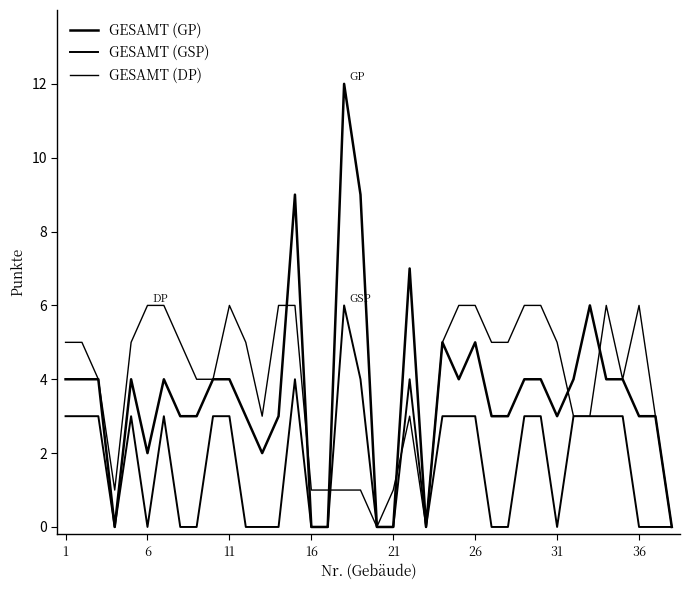

Does the chart display data point markers on the line(s)?

No